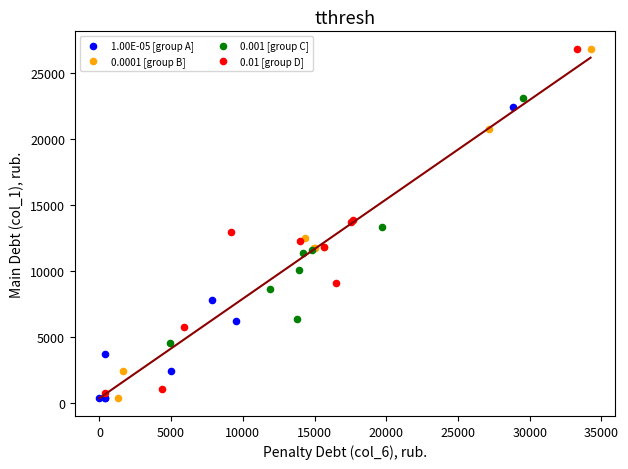

What are all the series names shown in the legend?

1.00E-05 [group A], 0.0001 [group B], 0.001 [group C], 0.01 [group D]